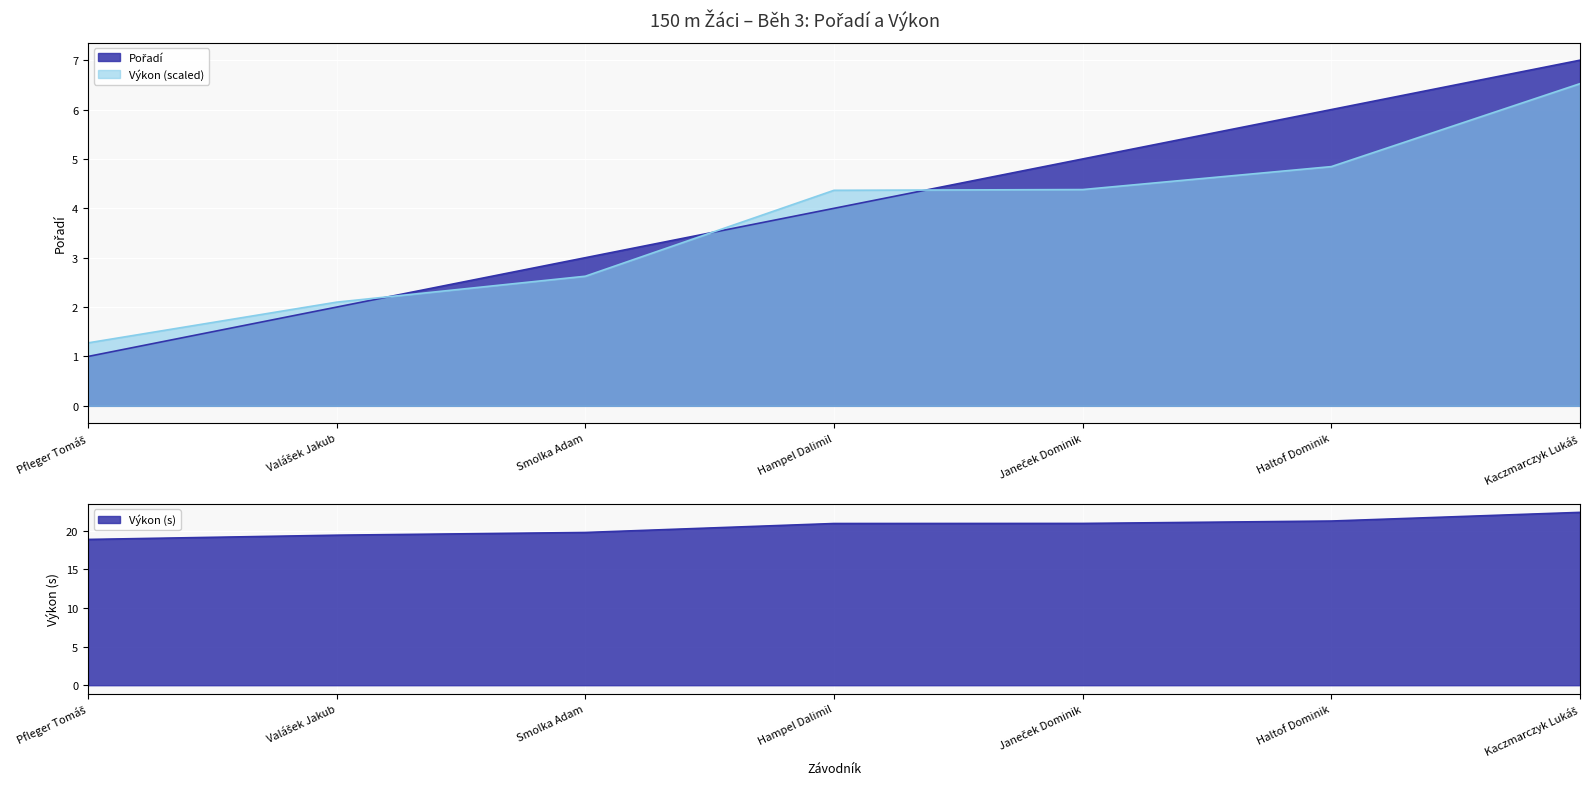

Which label corresponds to the largest value in the chart?

Kaczmarczyk Lukáš